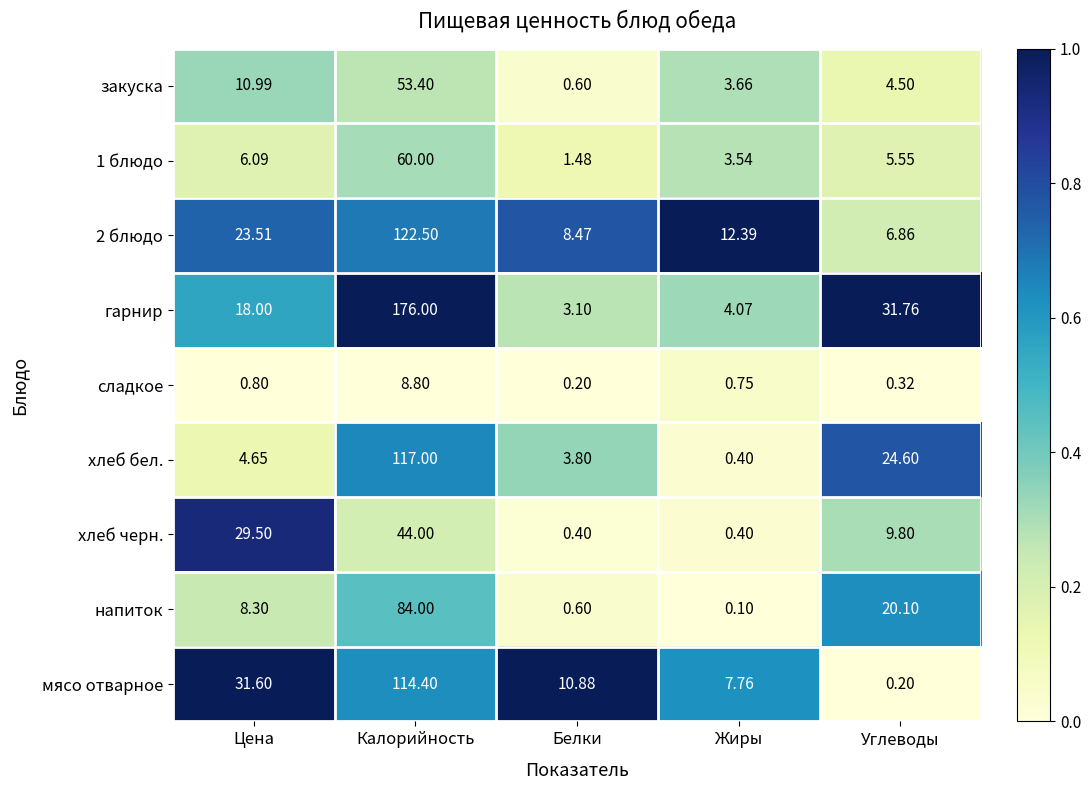

Which label corresponds to the largest value in the chart?

Калорийность